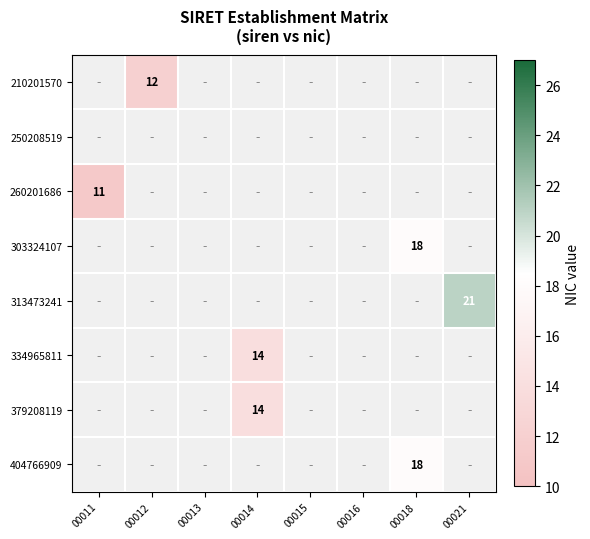

The value of 334965811 at 00014 is 14. True or false?

True